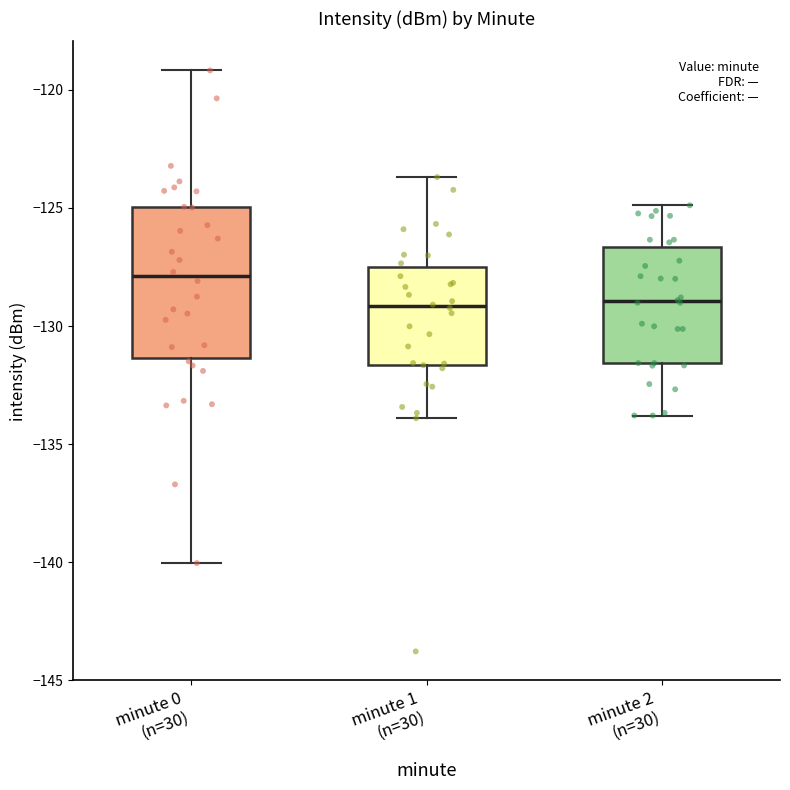

Reading left to right, transcribe this box plot: for each box, give where its median line is, the range the box spans, and where its two whiskers end, as read against the y-axis. The values are not printed on the chart, so give them approximately, as read against the axis.

minute 0 (n=30): median -128.0, box -131.5 to -125.0, whiskers -140.0 to -119.0
minute 1 (n=30): median -129.0, box -131.5 to -127.5, whiskers -134.0 to -123.5
minute 2 (n=30): median -129.0, box -131.5 to -126.5, whiskers -134.0 to -125.0